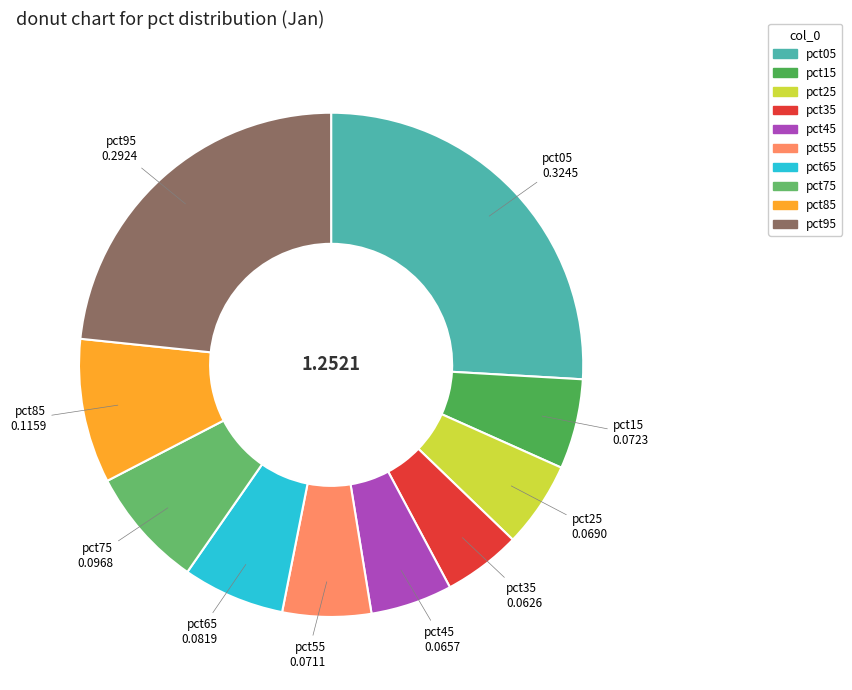

Which slice is the largest?

pct05